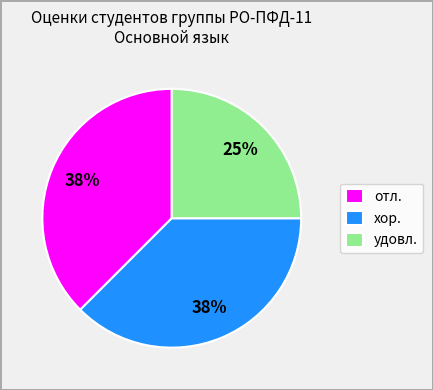

What is the smallest slice in the pie chart?

удовл.